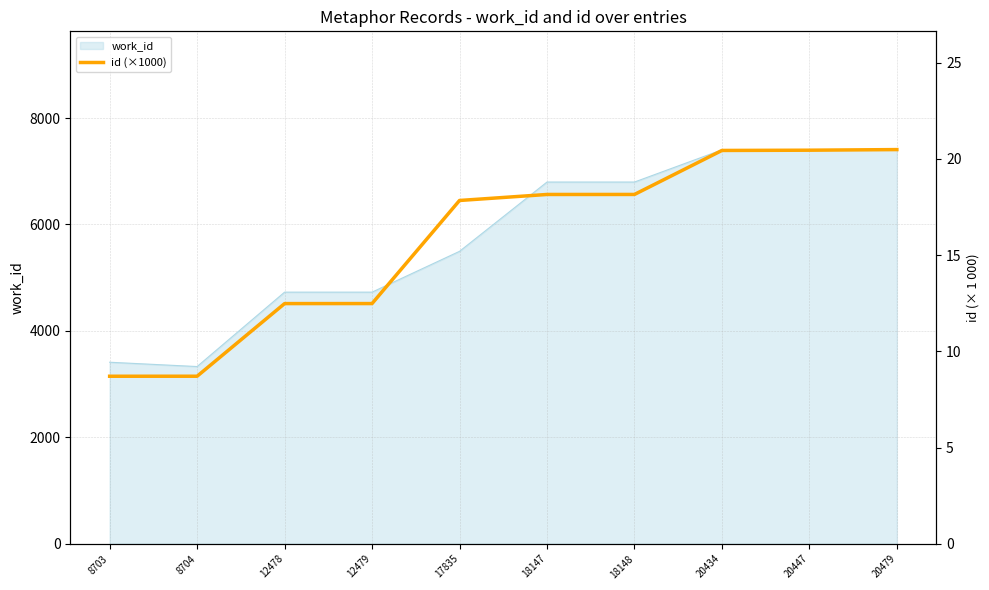

The work_id series shows 7407 at 20479. True or false?

True